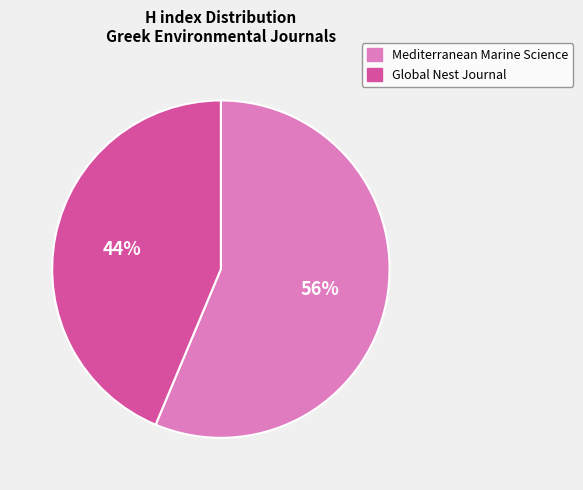

To the nearest percent, what is the combined percentage of Mediterranean Marine Science and Global Nest Journal?

100%